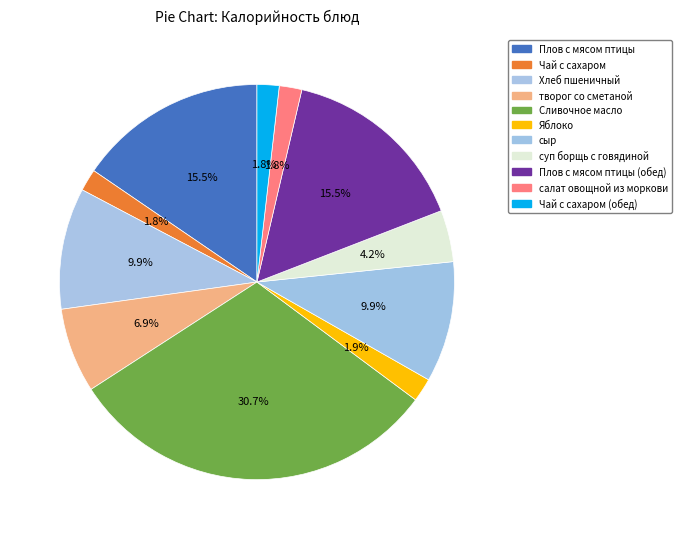

Is суп борщь с говядиной the majority of the pie?

No